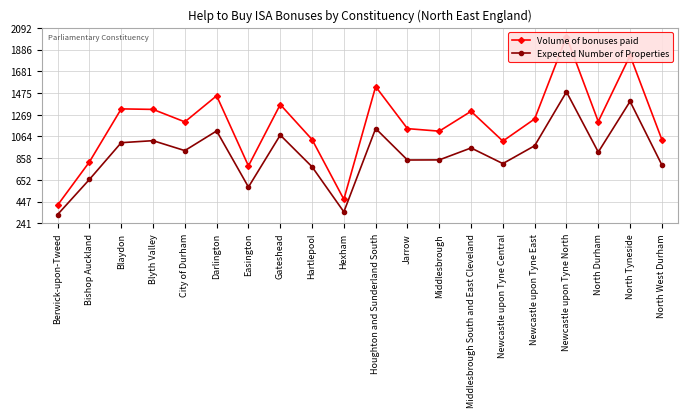

What are all the series names shown in the legend?

Volume of bonuses paid, Expected Number of Properties